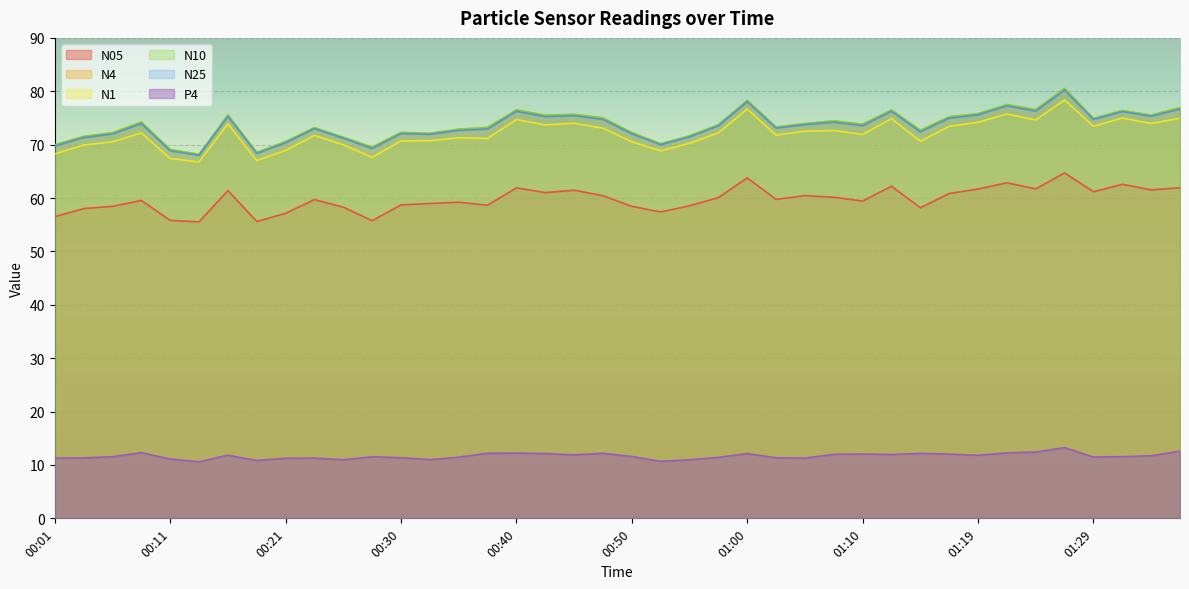

How many data points does each series have?

40